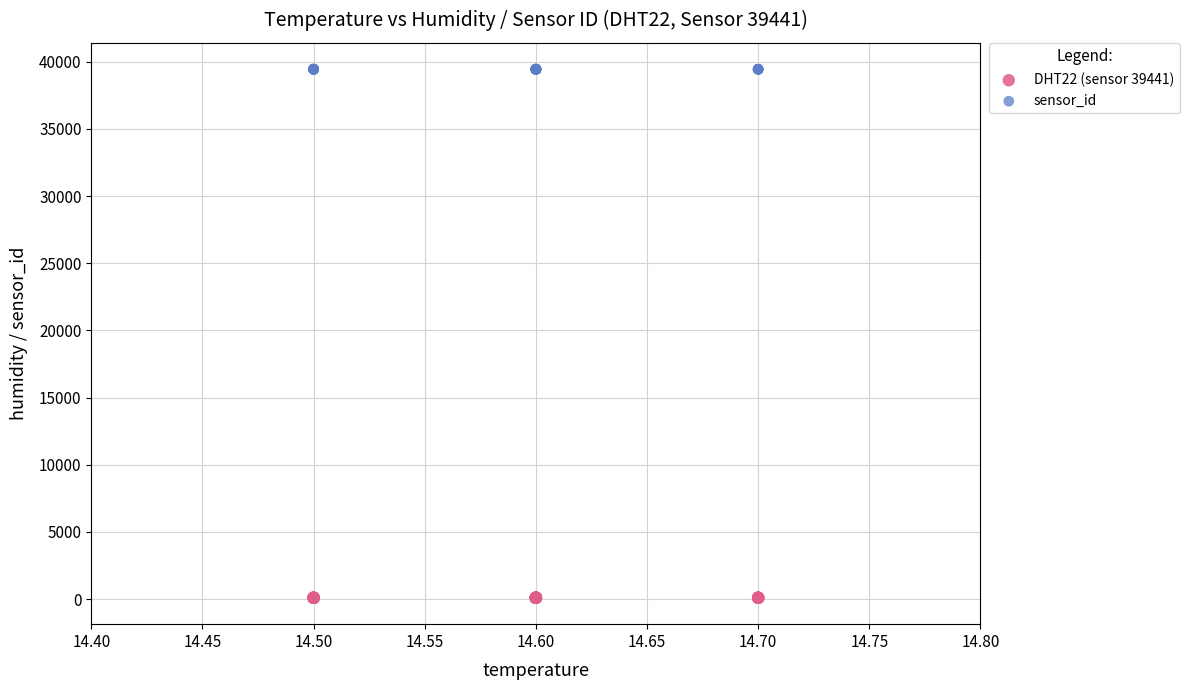

Which series contains the lowest Y value?

DHT22 (sensor 39441)